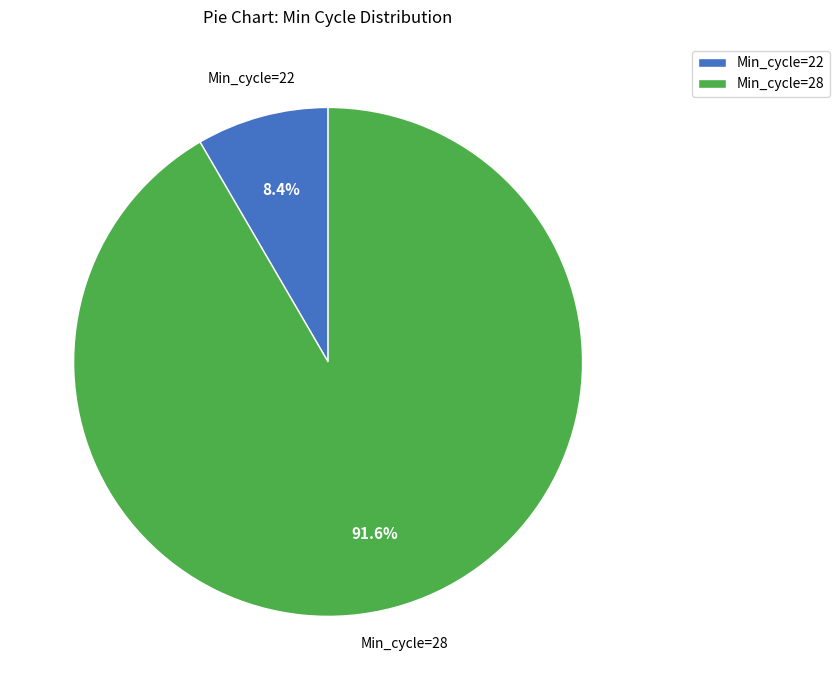

Which category has the biggest portion of the pie?

Min_cycle=28